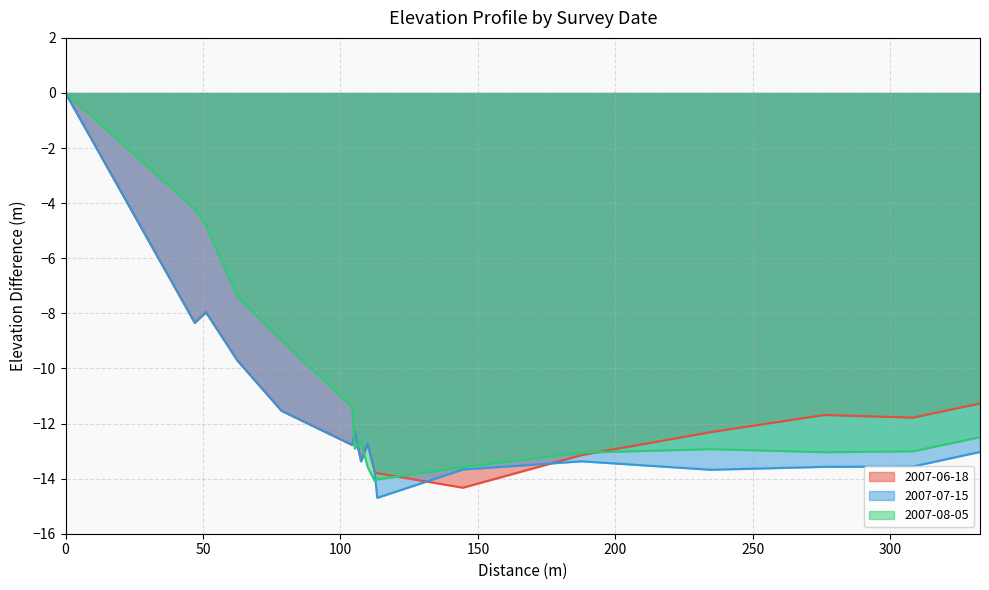

What is the difference between the 2007-07-15 values at 112.3712 and 0?

13.7